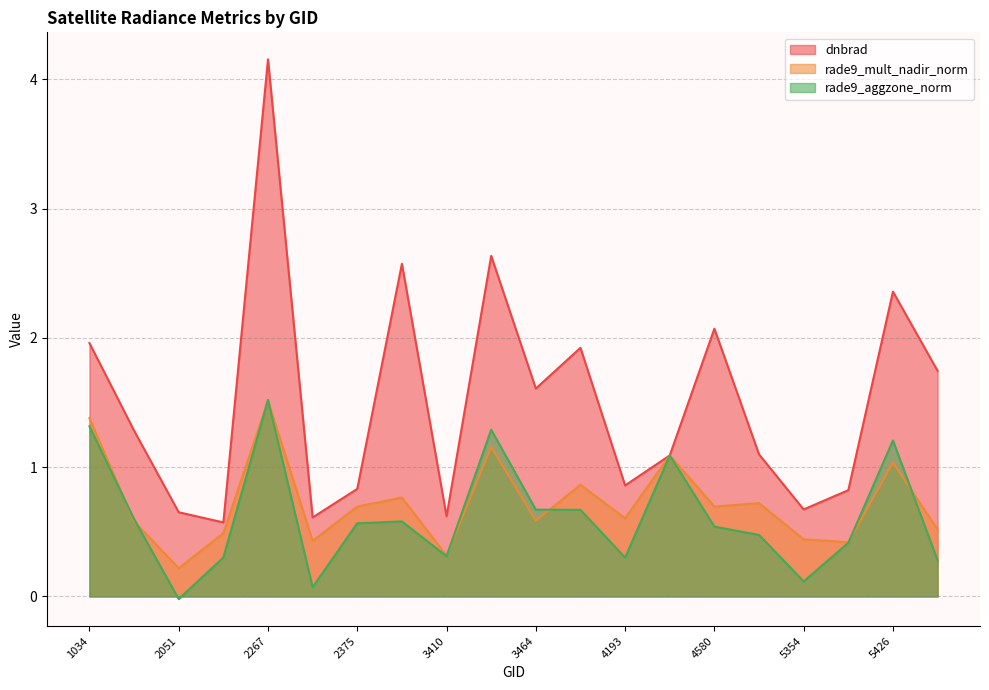

Reading right to left, transcribe all the data shown in this chart.

dnbrad: 1.7	2.4	0.8	0.7	1.1	2.1	1.1	0.9	1.9	1.6	2.6	0.6	2.6	0.8	0.6	4.2	0.6	0.7	1.3	2.0
rade9_mult_nadir_norm: 0.5	1.0	0.4	0.4	0.7	0.7	1.1	0.6	0.9	0.6	1.2	0.3	0.8	0.7	0.4	1.5	0.5	0.2	0.6	1.4
rade9_aggzone_norm: 0.3	1.2	0.4	0.1	0.5	0.5	1.1	0.3	0.7	0.7	1.3	0.3	0.6	0.6	0.1	1.5	0.3	-0.0	0.6	1.3